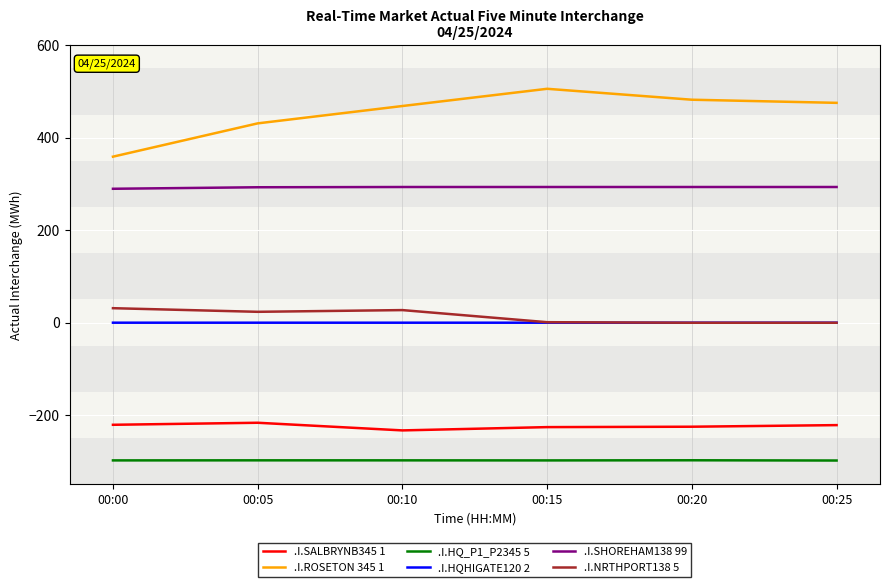

Is the value of .I.SHOREHAM138 99 at 00:00 greater than the value of .I.ROSETON 345 1 at 00:25?

No